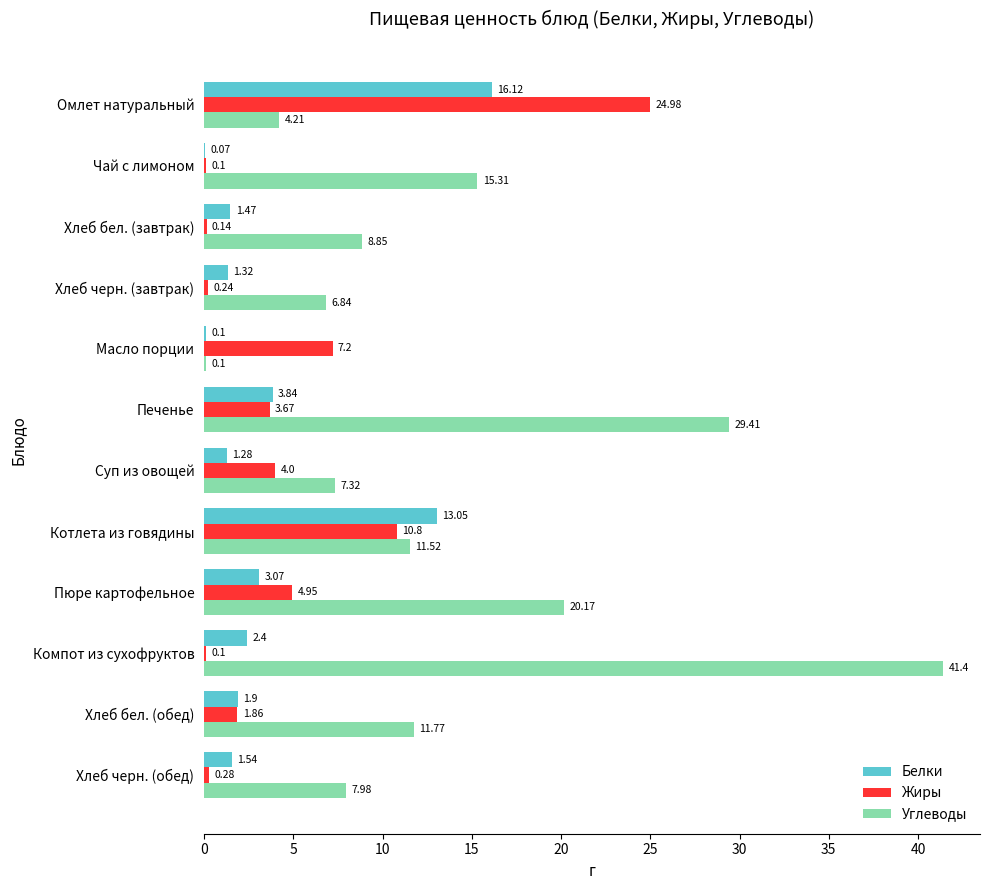

What are all the series names shown in the legend?

Белки, Жиры, Углеводы